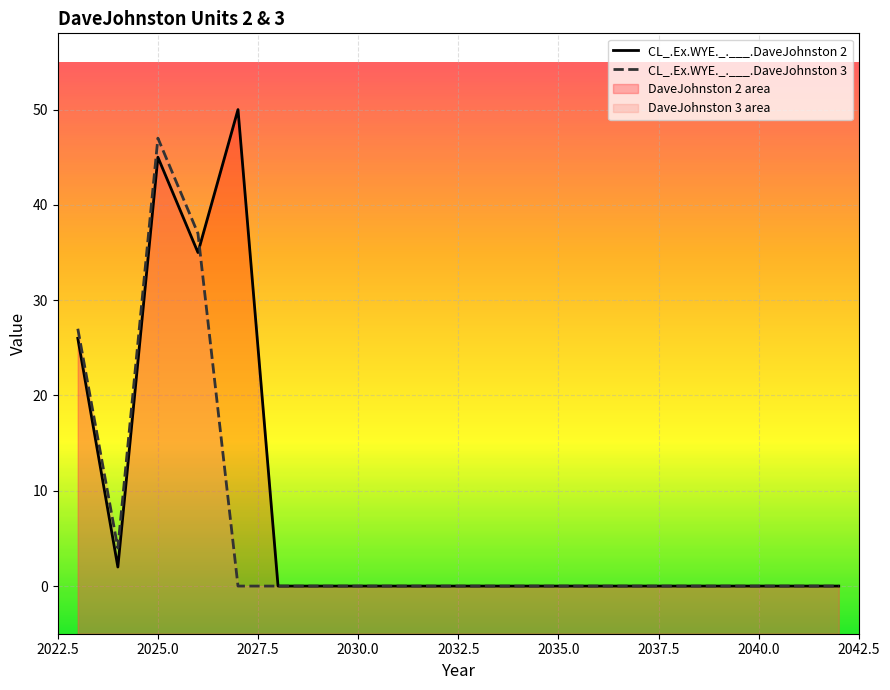

What is the difference between the maximum and minimum values in the CL_.Ex.WYE._.___.DaveJohnston 3 series?

47